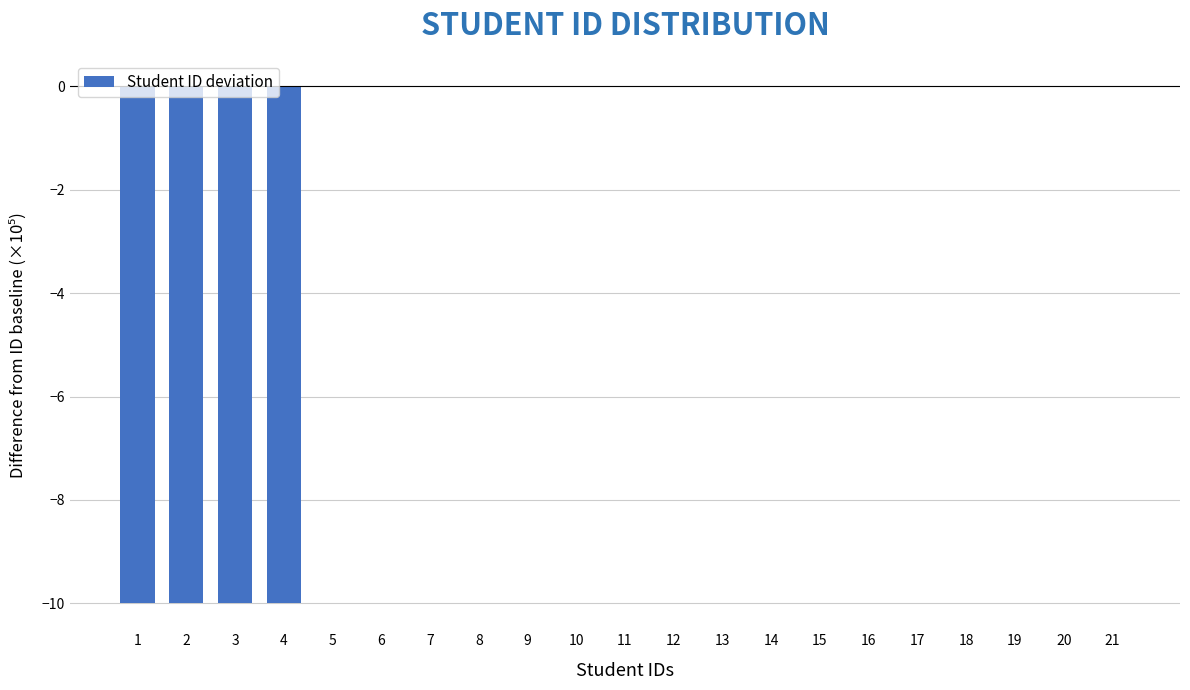

True or false: the data shows -10.0 at 1.

True